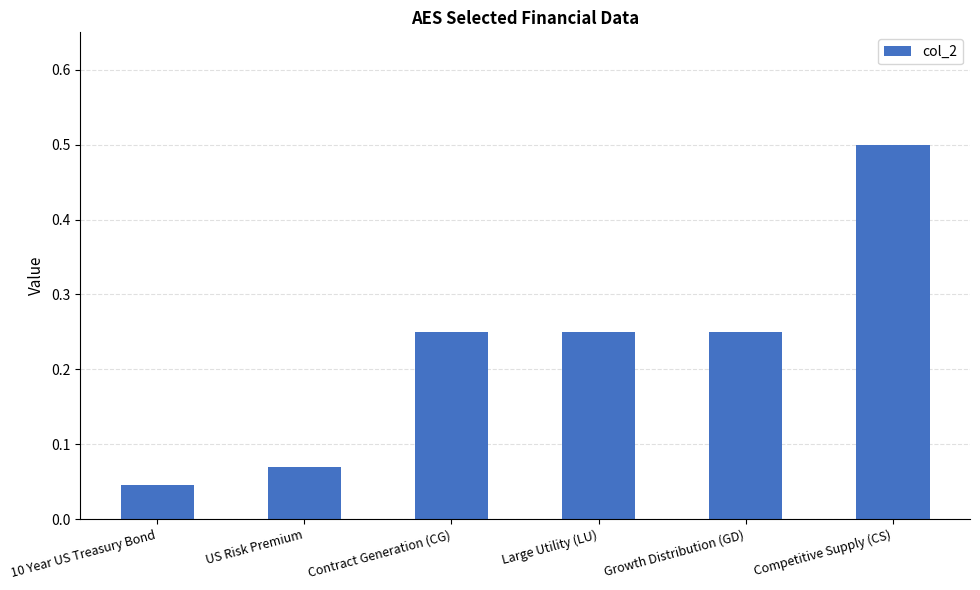

The chart shows a value of 0.1 at Contract Generation (CG). True or false?

False